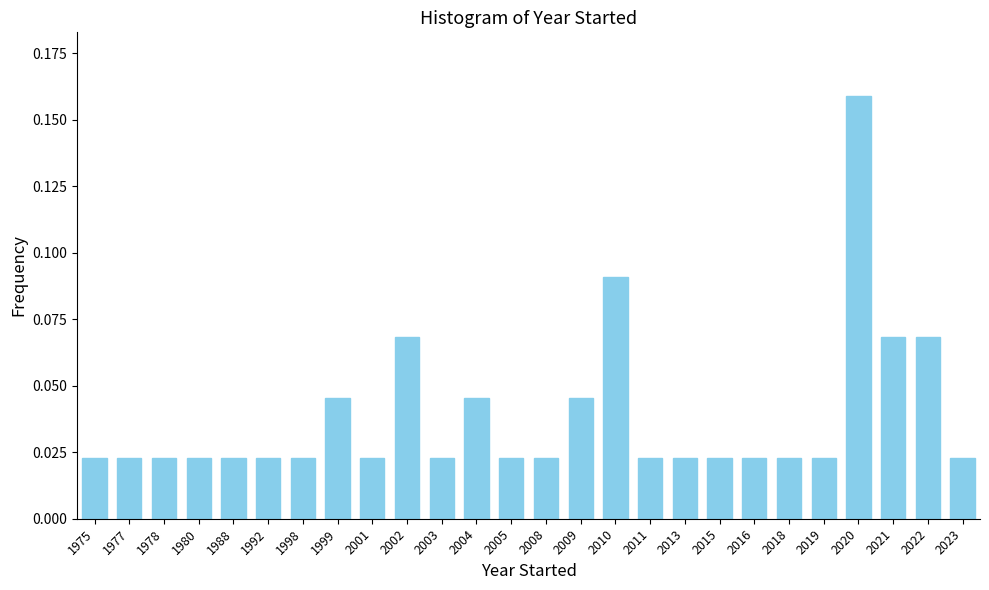

Between 2020 and 2023, which is larger?

2020